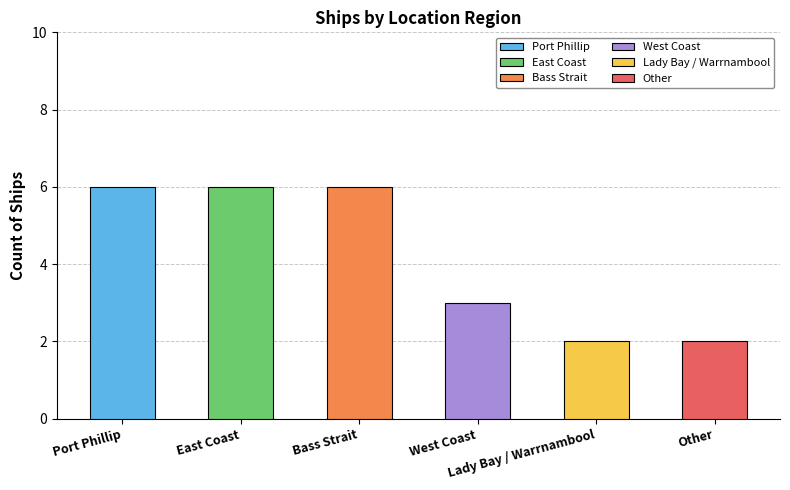

The chart shows a value of 8 at East Coast. True or false?

False